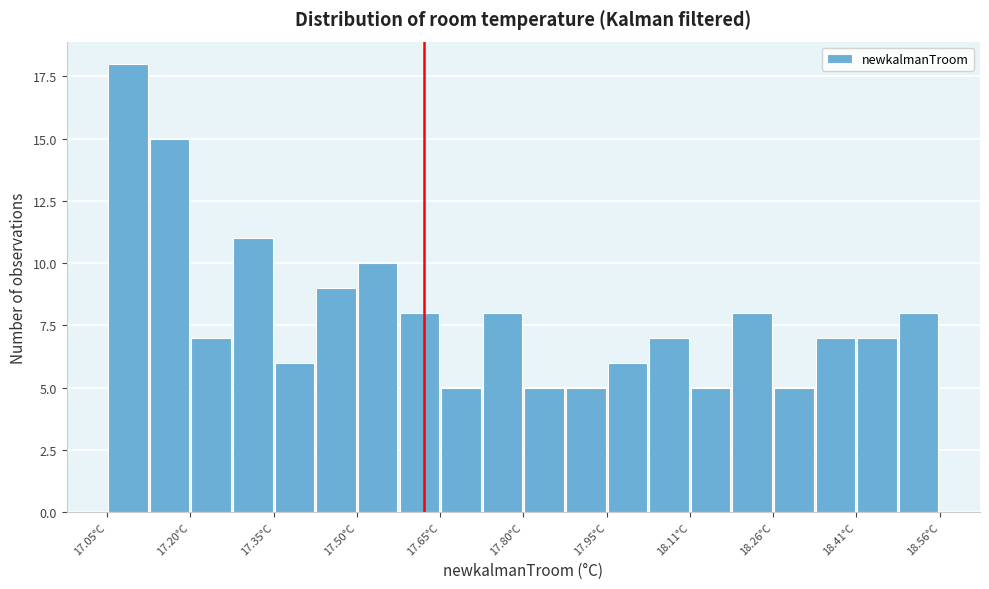

Around what value on the x-axis is the tallest bar? Give the approximate position of its centre, as read against the axis.

17.08